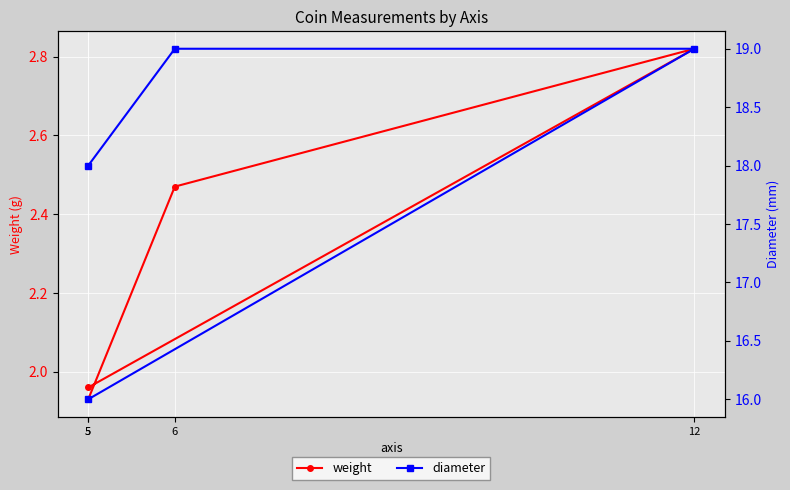

True or false: weight and diameter intersect in this chart.

False